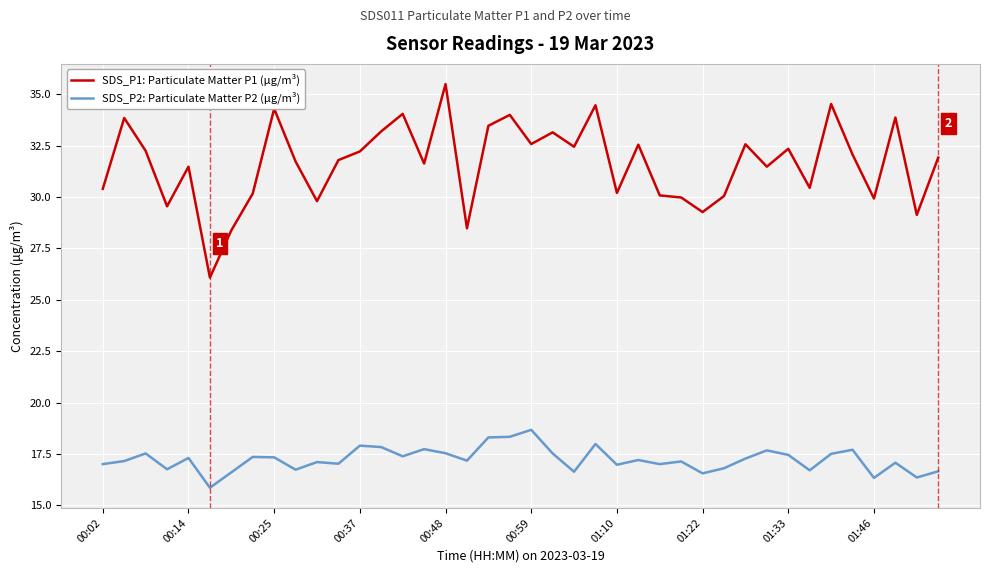

Which series has the widest spread of values?

SDS_P1: Particulate Matter P1 (μg/m³)